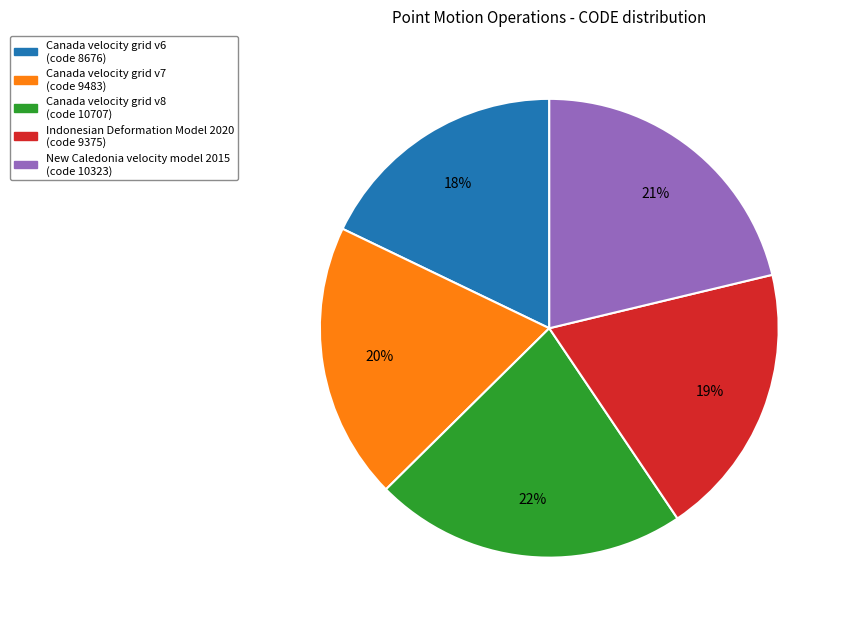

Which slice is the smallest?

Canada velocity grid v6